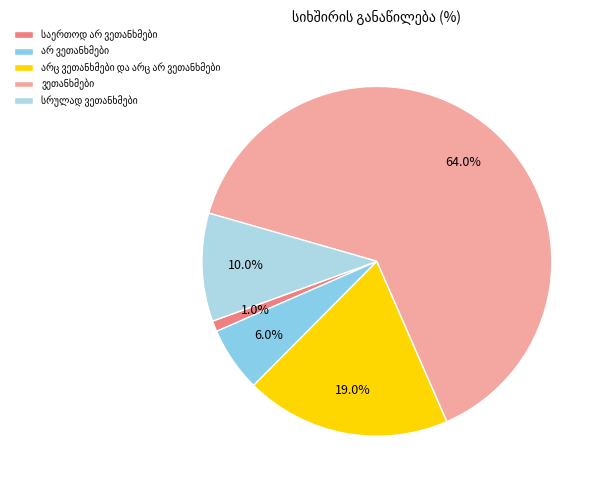

Count the number of slices in the pie.

5